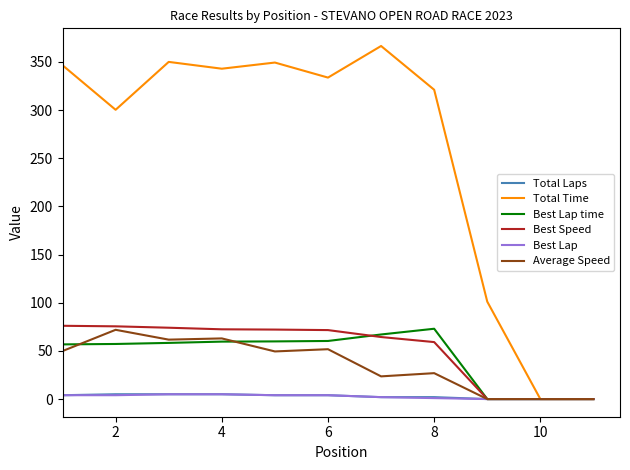

Which series has the widest spread of values?

Total Time